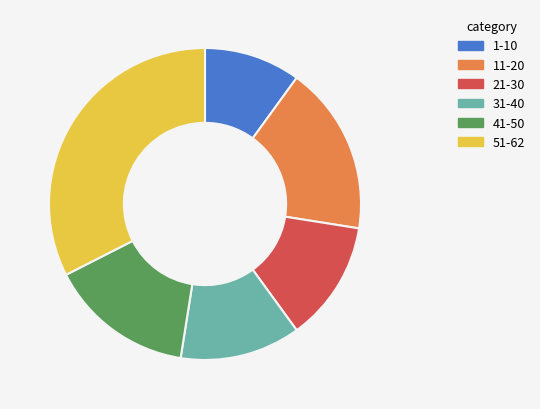

Which has a higher value, 51-62 or 1-10?

51-62